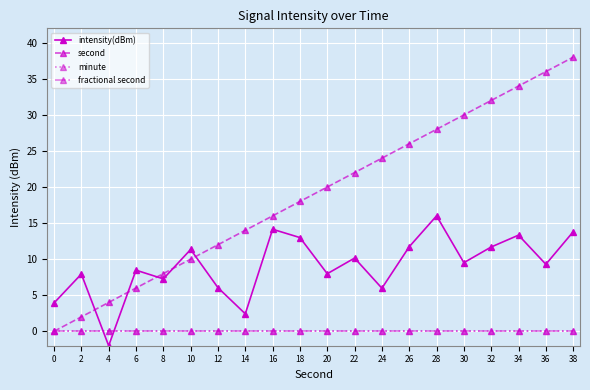

Does the chart display data point markers on the line(s)?

Yes